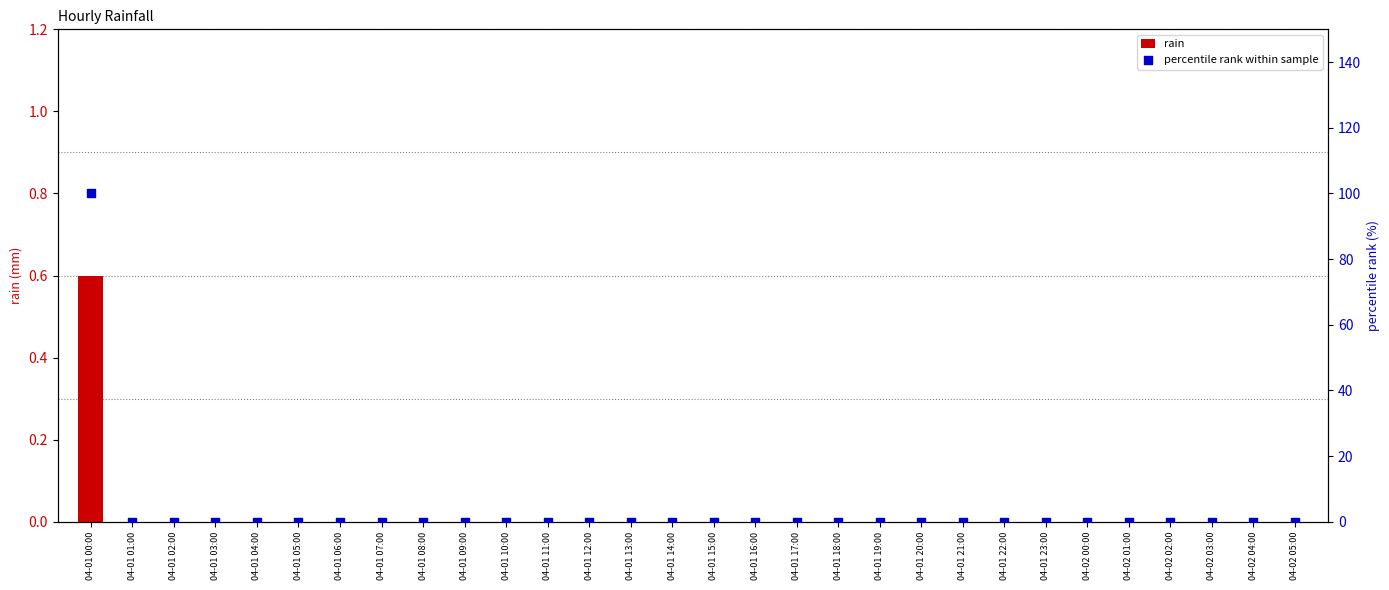

Which series has the largest Y range (max minus min)?

percentile rank within sample